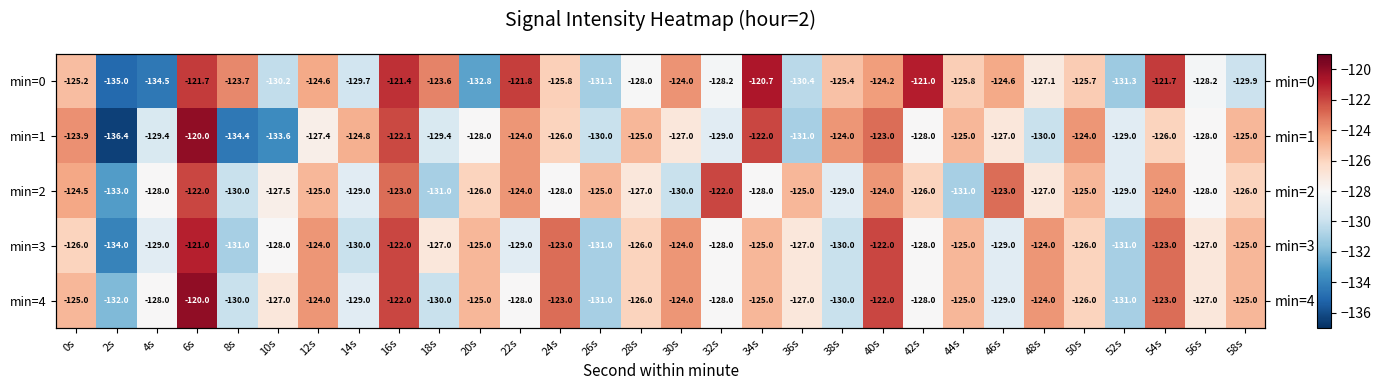

How many values in the min=2 series exceed -126?

12